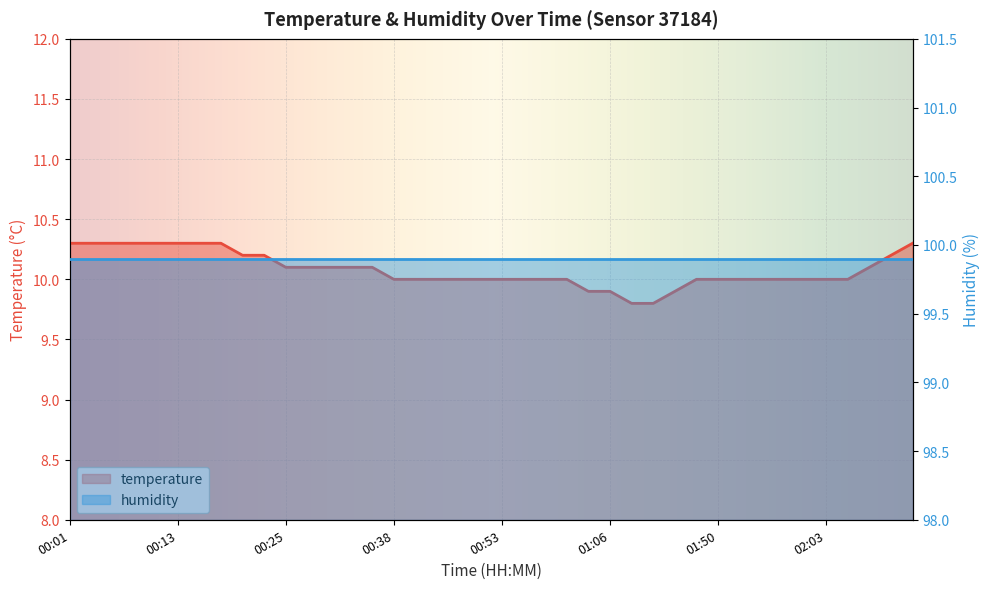

Between 02:08 and 01:58, which is larger?

02:08